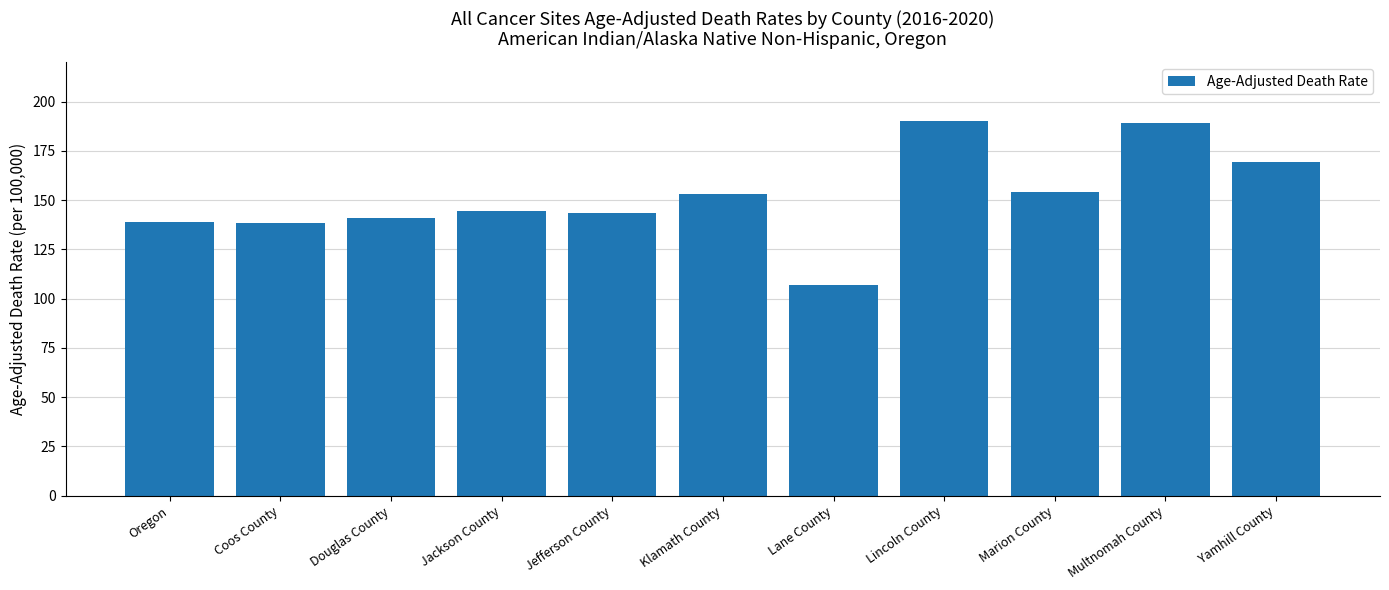

What is the label of the 5th bar from the right?

Lane County